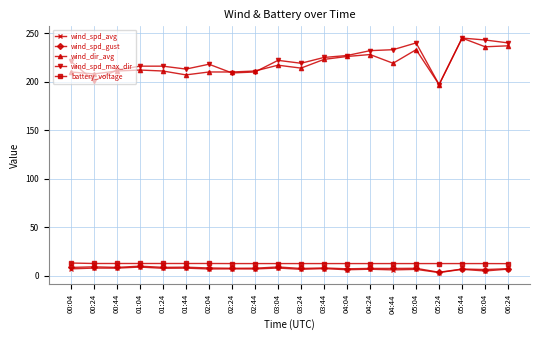

What is the difference between the highest and lowest values at 04:44?

227.2